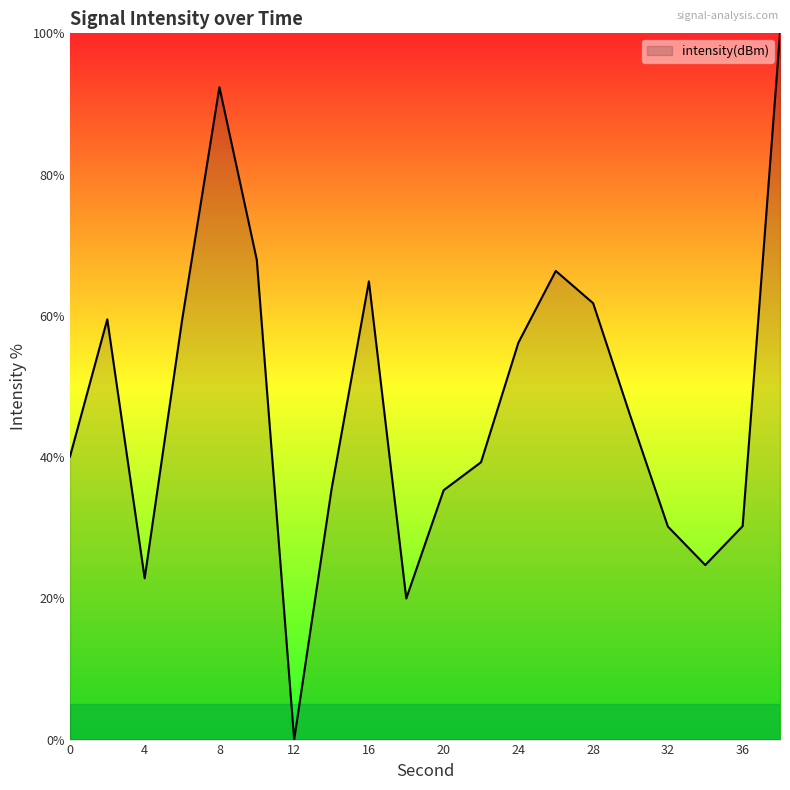

What is the difference between the maximum and minimum values?

100.0